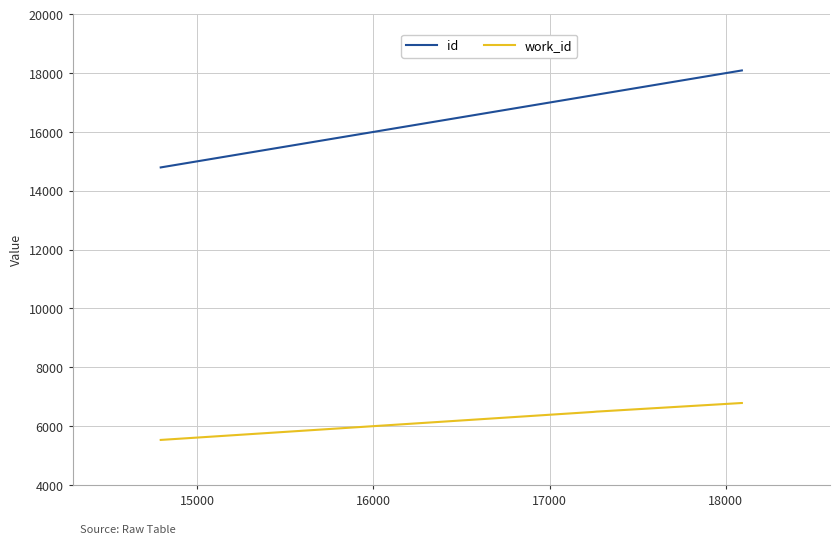

True or false: work_id and id intersect in this chart.

False